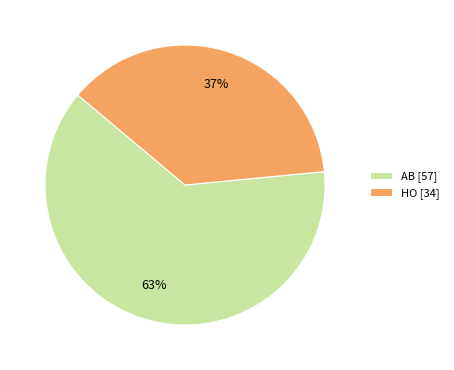

To the nearest percent, what is the combined percentage of HO [34] and AB [57]?

100%